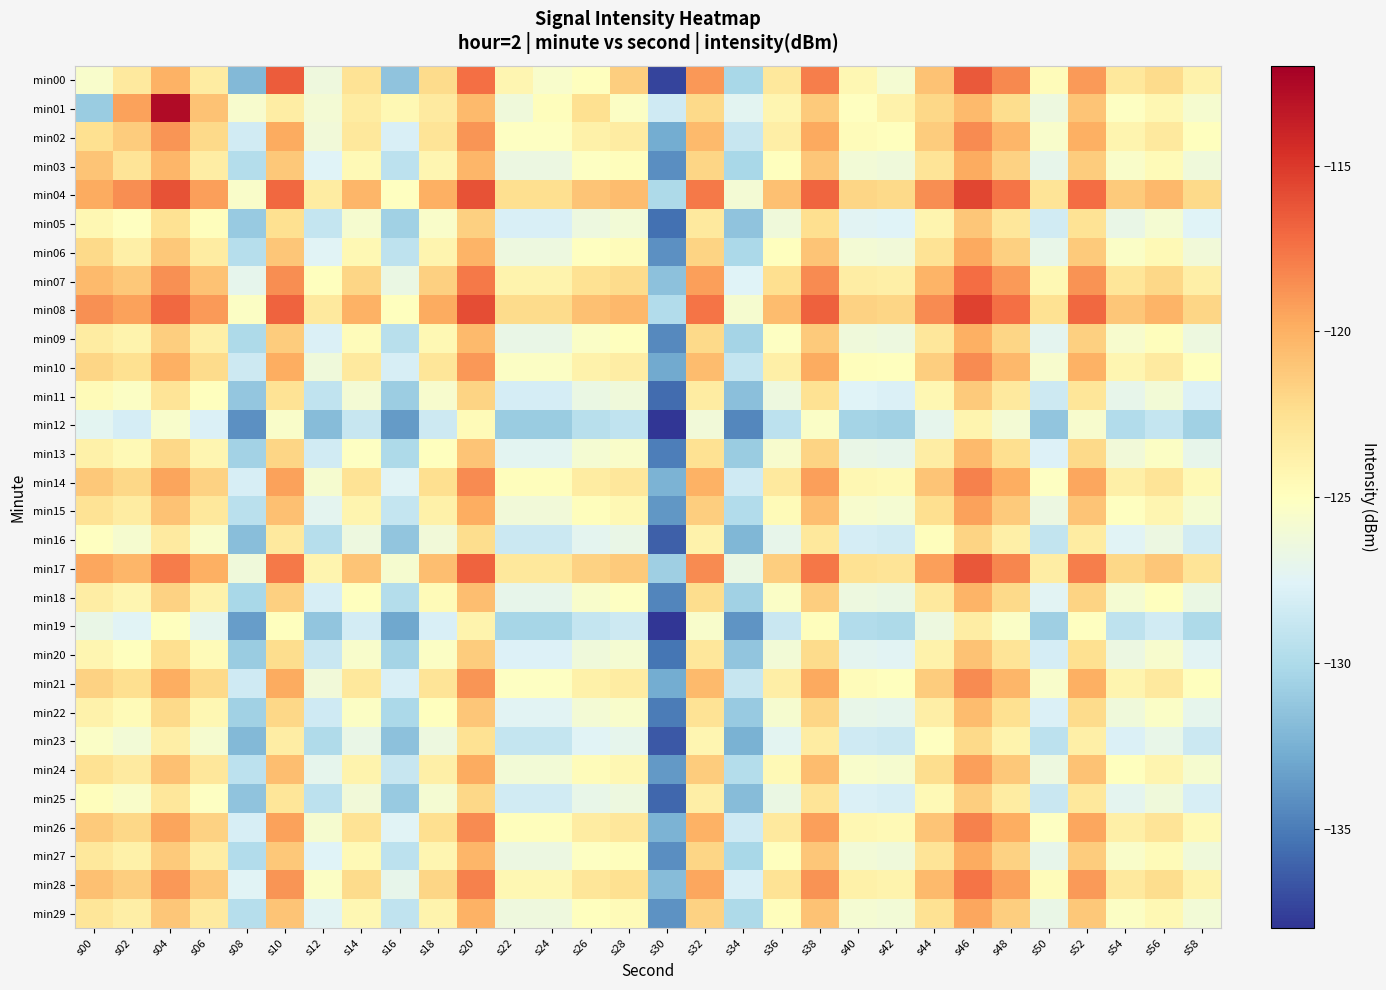

Reading left to right, what are all the values shown in this chart?

min00: s00=-125.6	s02=-123.3	s04=-120.0	s06=-123.4	s08=-132.1	s10=-116.5	s12=-126.4	s14=-122.7	s16=-131.5	s18=-122.2	s20=-117.3	s22=-124.3	s24=-125.5	s26=-125.0	s28=-121.5	s30=-137.3	s32=-118.9	s34=-130.3	s36=-123.1	s38=-118.0	s40=-124.3	s42=-125.8	s44=-120.9	s46=-116.4	s48=-118.3	s50=-124.7	s52=-119.1	s54=-123.2	s56=-122.2	s58=-123.9
min01: s00=-130.9	s02=-119.4	s04=-112.6	s06=-120.9	s08=-125.6	s10=-123.6	s12=-126.0	s14=-123.4	s16=-124.5	s18=-123.3	s20=-120.5	s22=-126.3	s24=-124.8	s26=-122.5	s28=-125.3	s30=-128.4	s32=-122.1	s34=-127.3	s36=-124.2	s38=-121.3	s40=-125.1	s42=-123.9	s44=-122.0	s46=-120.5	s48=-122.3	s50=-126.5	s52=-121.0	s54=-125.2	s56=-124.3	s58=-125.8
min02: s00=-122.5	s02=-121.4	s04=-118.9	s06=-122.1	s08=-128.3	s10=-119.8	s12=-126.2	s14=-123.1	s16=-127.9	s18=-122.8	s20=-118.9	s22=-125.2	s24=-125.2	s26=-123.8	s28=-123.4	s30=-132.8	s32=-120.5	s34=-128.8	s36=-123.6	s38=-119.7	s40=-124.7	s42=-124.9	s44=-121.4	s46=-118.4	s48=-120.3	s50=-125.6	s52=-120.0	s54=-124.1	s56=-123.2	s58=-124.9
min03: s00=-121.0	s02=-122.8	s04=-120.3	s06=-123.5	s08=-129.7	s10=-121.2	s12=-127.6	s14=-124.5	s16=-129.3	s18=-124.2	s20=-120.3	s22=-126.6	s24=-126.6	s26=-125.2	s28=-124.8	s30=-134.2	s32=-121.9	s34=-130.2	s36=-125.0	s38=-121.1	s40=-126.1	s42=-126.3	s44=-122.8	s46=-119.8	s48=-121.7	s50=-127.0	s52=-121.4	s54=-125.5	s56=-124.6	s58=-126.3
min04: s00=-119.8	s02=-118.6	s04=-116.1	s06=-119.3	s08=-125.5	s10=-117.0	s12=-123.4	s14=-120.3	s16=-125.1	s18=-120.0	s20=-116.1	s22=-122.4	s24=-122.4	s26=-121.0	s28=-120.6	s30=-130.0	s32=-117.7	s34=-126.0	s36=-120.8	s38=-116.9	s40=-121.9	s42=-122.1	s44=-118.6	s46=-115.6	s48=-117.5	s50=-122.8	s52=-117.2	s54=-121.3	s56=-120.4	s58=-122.1
min05: s00=-124.3	s02=-125.1	s04=-122.6	s06=-124.8	s08=-131.0	s10=-122.5	s12=-128.9	s14=-125.8	s16=-130.6	s18=-125.5	s20=-121.6	s22=-127.9	s24=-127.9	s26=-126.5	s28=-126.1	s30=-135.5	s32=-123.2	s34=-131.5	s36=-126.3	s38=-122.4	s40=-127.4	s42=-127.6	s44=-124.1	s46=-121.1	s48=-123.0	s50=-128.3	s52=-122.7	s54=-126.8	s56=-125.9	s58=-127.6
min06: s00=-122.1	s02=-123.7	s04=-121.2	s06=-123.4	s08=-129.6	s10=-121.1	s12=-127.5	s14=-124.4	s16=-129.2	s18=-124.1	s20=-120.2	s22=-126.5	s24=-126.5	s26=-125.1	s28=-124.7	s30=-134.1	s32=-121.8	s34=-130.1	s36=-124.9	s38=-121.0	s40=-126.0	s42=-126.2	s44=-122.7	s46=-119.7	s48=-121.6	s50=-126.9	s52=-121.3	s54=-125.4	s56=-124.5	s58=-126.2
min07: s00=-120.5	s02=-121.2	s04=-118.7	s06=-120.9	s08=-127.1	s10=-118.6	s12=-125.0	s14=-121.9	s16=-126.7	s18=-121.6	s20=-117.7	s22=-124.0	s24=-124.0	s26=-122.6	s28=-122.2	s30=-131.6	s32=-119.3	s34=-127.6	s36=-122.4	s38=-118.5	s40=-123.5	s42=-123.7	s44=-120.2	s46=-117.2	s48=-119.1	s50=-124.4	s52=-118.8	s54=-122.9	s56=-122.0	s58=-123.7
min08: s00=-118.7	s02=-119.4	s04=-117.0	s06=-119.1	s08=-125.3	s10=-116.8	s12=-123.2	s14=-120.1	s16=-124.9	s18=-119.8	s20=-115.9	s22=-122.2	s24=-122.2	s26=-120.8	s28=-120.4	s30=-129.8	s32=-117.5	s34=-125.8	s36=-120.6	s38=-116.7	s40=-121.7	s42=-121.9	s44=-118.4	s46=-115.4	s48=-117.3	s50=-122.6	s52=-117.0	s54=-121.1	s56=-120.2	s58=-121.9
min09: s00=-123.4	s02=-124.0	s04=-121.5	s06=-123.7	s08=-130.0	s10=-121.4	s12=-127.8	s14=-124.7	s16=-129.5	s18=-124.4	s20=-120.5	s22=-126.8	s24=-126.8	s26=-125.4	s28=-125.0	s30=-134.4	s32=-122.1	s34=-130.4	s36=-125.2	s38=-121.3	s40=-126.3	s42=-126.5	s44=-123.0	s46=-120.0	s48=-121.9	s50=-127.2	s52=-121.6	s54=-125.7	s56=-124.8	s58=-126.5
min10: s00=-121.9	s02=-122.5	s04=-120.0	s06=-122.2	s08=-128.5	s10=-119.9	s12=-126.3	s14=-123.2	s16=-128.0	s18=-122.9	s20=-119.0	s22=-125.3	s24=-125.3	s26=-123.9	s28=-123.5	s30=-132.9	s32=-120.6	s34=-128.9	s36=-123.7	s38=-119.8	s40=-124.8	s42=-125.0	s44=-121.5	s46=-118.5	s48=-120.4	s50=-125.7	s52=-120.1	s54=-124.2	s56=-123.3	s58=-125.0
min11: s00=-124.6	s02=-125.3	s04=-122.8	s06=-125.0	s08=-131.2	s10=-122.7	s12=-129.1	s14=-126.0	s16=-130.8	s18=-125.7	s20=-121.8	s22=-128.1	s24=-128.1	s26=-126.7	s28=-126.3	s30=-135.7	s32=-123.4	s34=-131.7	s36=-126.5	s38=-122.6	s40=-127.6	s42=-127.8	s44=-124.3	s46=-121.3	s48=-123.2	s50=-128.5	s52=-122.9	s54=-127.0	s56=-126.1	s58=-127.8
min12: s00=-127.3	s02=-128.1	s04=-125.6	s06=-127.8	s08=-134.1	s10=-125.5	s12=-131.9	s14=-128.8	s16=-133.6	s18=-128.5	s20=-124.6	s22=-130.9	s24=-130.9	s26=-129.5	s28=-129.1	s30=-138.5	s32=-126.2	s34=-134.5	s36=-129.3	s38=-125.4	s40=-130.4	s42=-130.6	s44=-127.1	s46=-124.1	s48=-126.0	s50=-131.3	s52=-125.7	s54=-129.8	s56=-128.9	s58=-130.6
min13: s00=-123.8	s02=-124.5	s04=-122.0	s06=-124.2	s08=-130.5	s10=-121.9	s12=-128.3	s14=-125.2	s16=-130.0	s18=-124.9	s20=-121.0	s22=-127.3	s24=-127.3	s26=-125.9	s28=-125.5	s30=-134.9	s32=-122.6	s34=-130.9	s36=-125.7	s38=-121.8	s40=-126.8	s42=-127.0	s44=-123.5	s46=-120.5	s48=-122.4	s50=-127.7	s52=-122.1	s54=-126.2	s56=-125.3	s58=-127.0
min14: s00=-121.2	s02=-122.0	s04=-119.5	s06=-121.7	s08=-128.0	s10=-119.4	s12=-125.8	s14=-122.7	s16=-127.5	s18=-122.4	s20=-118.5	s22=-124.8	s24=-124.8	s26=-123.4	s28=-123.0	s30=-132.4	s32=-120.1	s34=-128.4	s36=-123.2	s38=-119.3	s40=-124.3	s42=-124.5	s44=-121.0	s46=-118.0	s48=-119.9	s50=-125.2	s52=-119.6	s54=-123.7	s56=-122.8	s58=-124.5
min15: s00=-122.7	s02=-123.4	s04=-120.9	s06=-123.1	s08=-129.4	s10=-120.8	s12=-127.2	s14=-124.1	s16=-128.9	s18=-123.8	s20=-119.9	s22=-126.2	s24=-126.2	s26=-124.8	s28=-124.4	s30=-133.8	s32=-121.5	s34=-129.8	s36=-124.6	s38=-120.7	s40=-125.7	s42=-125.9	s44=-122.4	s46=-119.4	s48=-121.3	s50=-126.6	s52=-121.0	s54=-125.1	s56=-124.2	s58=-125.9
min16: s00=-125.1	s02=-125.8	s04=-123.3	s06=-125.5	s08=-131.8	s10=-123.2	s12=-129.6	s14=-126.5	s16=-131.3	s18=-126.2	s20=-122.3	s22=-128.6	s24=-128.6	s26=-127.2	s28=-126.8	s30=-136.2	s32=-123.9	s34=-132.2	s36=-127.0	s38=-123.1	s40=-128.1	s42=-128.3	s44=-124.8	s46=-121.8	s48=-123.7	s50=-129.0	s52=-123.4	s54=-127.5	s56=-126.6	s58=-128.3
min17: s00=-119.6	s02=-120.3	s04=-117.8	s06=-120.0	s08=-126.3	s10=-117.7	s12=-124.1	s14=-121.0	s16=-125.8	s18=-120.7	s20=-116.8	s22=-123.1	s24=-123.1	s26=-121.7	s28=-121.3	s30=-130.7	s32=-118.4	s34=-126.7	s36=-121.5	s38=-117.6	s40=-122.6	s42=-122.8	s44=-119.3	s46=-116.3	s48=-118.2	s50=-123.5	s52=-117.9	s54=-122.0	s56=-121.1	s58=-122.8
min18: s00=-123.5	s02=-124.2	s04=-121.7	s06=-123.9	s08=-130.2	s10=-121.6	s12=-128.0	s14=-124.9	s16=-129.7	s18=-124.6	s20=-120.7	s22=-127.0	s24=-127.0	s26=-125.6	s28=-125.2	s30=-134.6	s32=-122.3	s34=-130.6	s36=-125.4	s38=-121.5	s40=-126.5	s42=-126.7	s44=-123.2	s46=-120.2	s48=-122.1	s50=-127.4	s52=-121.8	s54=-125.9	s56=-125.0	s58=-126.7
min19: s00=-126.8	s02=-127.5	s04=-125.0	s06=-127.2	s08=-133.5	s10=-124.9	s12=-131.3	s14=-128.2	s16=-133.0	s18=-127.9	s20=-124.0	s22=-130.3	s24=-130.3	s26=-128.9	s28=-128.5	s30=-137.9	s32=-125.6	s34=-133.9	s36=-128.7	s38=-124.8	s40=-129.8	s42=-130.0	s44=-126.5	s46=-123.5	s48=-125.4	s50=-130.7	s52=-125.1	s54=-129.2	s56=-128.3	s58=-130.0
min20: s00=-124.2	s02=-124.9	s04=-122.4	s06=-124.6	s08=-130.9	s10=-122.3	s12=-128.7	s14=-125.6	s16=-130.4	s18=-125.3	s20=-121.4	s22=-127.7	s24=-127.7	s26=-126.3	s28=-125.9	s30=-135.3	s32=-123.0	s34=-131.3	s36=-126.1	s38=-122.2	s40=-127.2	s42=-127.4	s44=-123.9	s46=-120.9	s48=-122.8	s50=-128.1	s52=-122.5	s54=-126.6	s56=-125.7	s58=-127.4
min21: s00=-121.7	s02=-122.4	s04=-119.9	s06=-122.1	s08=-128.4	s10=-119.8	s12=-126.2	s14=-123.1	s16=-127.9	s18=-122.8	s20=-118.9	s22=-125.2	s24=-125.2	s26=-123.8	s28=-123.4	s30=-132.8	s32=-120.5	s34=-128.8	s36=-123.6	s38=-119.7	s40=-124.7	s42=-124.9	s44=-121.4	s46=-118.4	s48=-120.3	s50=-125.6	s52=-120.0	s54=-124.1	s56=-123.2	s58=-124.9
min22: s00=-123.9	s02=-124.6	s04=-122.1	s06=-124.3	s08=-130.6	s10=-122.0	s12=-128.4	s14=-125.3	s16=-130.1	s18=-125.0	s20=-121.1	s22=-127.4	s24=-127.4	s26=-126.0	s28=-125.6	s30=-135.0	s32=-122.7	s34=-131.0	s36=-125.8	s38=-121.9	s40=-126.9	s42=-127.1	s44=-123.6	s46=-120.6	s48=-122.5	s50=-127.8	s52=-122.2	s54=-126.3	s56=-125.4	s58=-127.1
min23: s00=-125.4	s02=-126.1	s04=-123.6	s06=-125.8	s08=-132.1	s10=-123.5	s12=-129.9	s14=-126.8	s16=-131.6	s18=-126.5	s20=-122.6	s22=-128.9	s24=-128.9	s26=-127.5	s28=-127.1	s30=-136.5	s32=-124.2	s34=-132.5	s36=-127.3	s38=-123.4	s40=-128.4	s42=-128.6	s44=-125.1	s46=-122.1	s48=-124.0	s50=-129.3	s52=-123.7	s54=-127.8	s56=-126.9	s58=-128.6
min24: s00=-122.6	s02=-123.3	s04=-120.8	s06=-123.0	s08=-129.3	s10=-120.7	s12=-127.1	s14=-124.0	s16=-128.8	s18=-123.7	s20=-119.8	s22=-126.1	s24=-126.1	s26=-124.7	s28=-124.3	s30=-133.7	s32=-121.4	s34=-129.7	s36=-124.5	s38=-120.6	s40=-125.6	s42=-125.8	s44=-122.3	s46=-119.3	s48=-121.2	s50=-126.5	s52=-120.9	s54=-125.0	s56=-124.1	s58=-125.8
min25: s00=-124.8	s02=-125.5	s04=-123.0	s06=-125.2	s08=-131.5	s10=-122.9	s12=-129.3	s14=-126.2	s16=-131.0	s18=-125.9	s20=-122.0	s22=-128.3	s24=-128.3	s26=-126.9	s28=-126.5	s30=-135.9	s32=-123.6	s34=-131.9	s36=-126.7	s38=-122.8	s40=-127.8	s42=-128.0	s44=-124.5	s46=-121.5	s48=-123.4	s50=-128.7	s52=-123.1	s54=-127.2	s56=-126.3	s58=-128.0
min26: s00=-121.3	s02=-122.0	s04=-119.5	s06=-121.7	s08=-128.0	s10=-119.4	s12=-125.8	s14=-122.7	s16=-127.5	s18=-122.4	s20=-118.5	s22=-124.8	s24=-124.8	s26=-123.4	s28=-123.0	s30=-132.4	s32=-120.1	s34=-128.4	s36=-123.2	s38=-119.3	s40=-124.3	s42=-124.5	s44=-121.0	s46=-118.0	s48=-119.9	s50=-125.2	s52=-119.6	s54=-123.7	s56=-122.8	s58=-124.5
min27: s00=-123.1	s02=-123.8	s04=-121.3	s06=-123.5	s08=-129.8	s10=-121.2	s12=-127.6	s14=-124.5	s16=-129.3	s18=-124.2	s20=-120.3	s22=-126.6	s24=-126.6	s26=-125.2	s28=-124.8	s30=-134.2	s32=-121.9	s34=-130.2	s36=-125.0	s38=-121.1	s40=-126.1	s42=-126.3	s44=-122.8	s46=-119.8	s48=-121.7	s50=-127.0	s52=-121.4	s54=-125.5	s56=-124.6	s58=-126.3
min28: s00=-120.8	s02=-121.5	s04=-119.0	s06=-121.2	s08=-127.5	s10=-118.9	s12=-125.3	s14=-122.2	s16=-127.0	s18=-121.9	s20=-118.0	s22=-124.3	s24=-124.3	s26=-122.9	s28=-122.5	s30=-131.9	s32=-119.6	s34=-127.9	s36=-122.7	s38=-118.8	s40=-123.8	s42=-124.0	s44=-120.5	s46=-117.5	s48=-119.4	s50=-124.7	s52=-119.1	s54=-123.2	s56=-122.3	s58=-124.0
min29: s00=-122.9	s02=-123.6	s04=-121.1	s06=-123.3	s08=-129.6	s10=-121.0	s12=-127.4	s14=-124.3	s16=-129.1	s18=-124.0	s20=-120.1	s22=-126.4	s24=-126.4	s26=-125.0	s28=-124.6	s30=-134.0	s32=-121.7	s34=-130.0	s36=-124.8	s38=-120.9	s40=-125.9	s42=-126.1	s44=-122.6	s46=-119.6	s48=-121.5	s50=-126.8	s52=-121.2	s54=-125.3	s56=-124.4	s58=-126.1